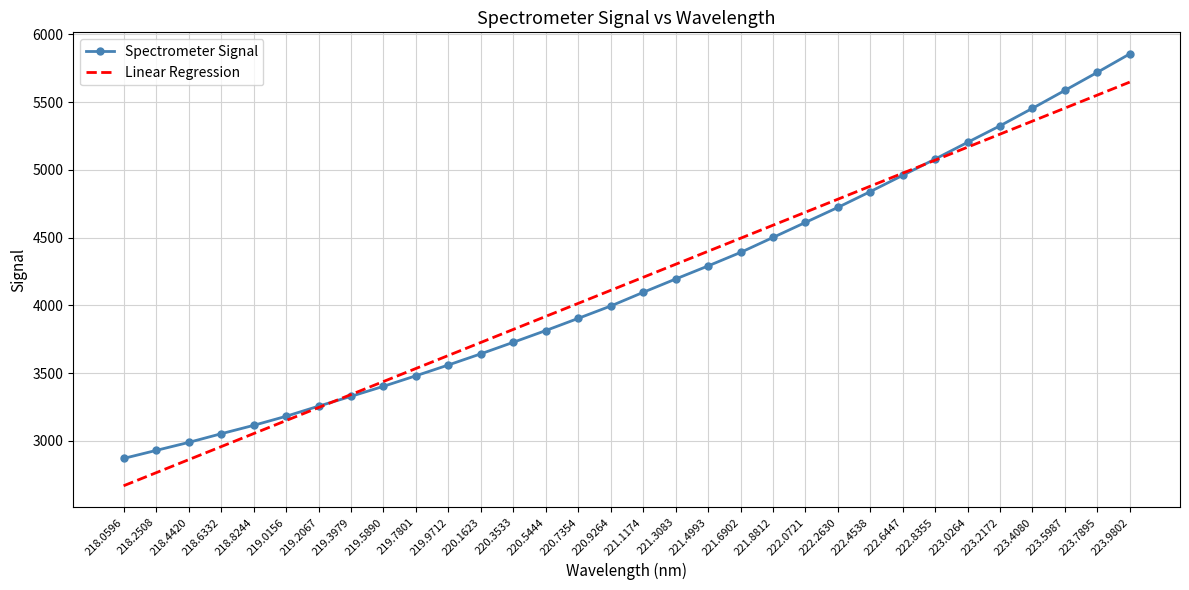

What is the total value across all series at 220.1623?

7369.6